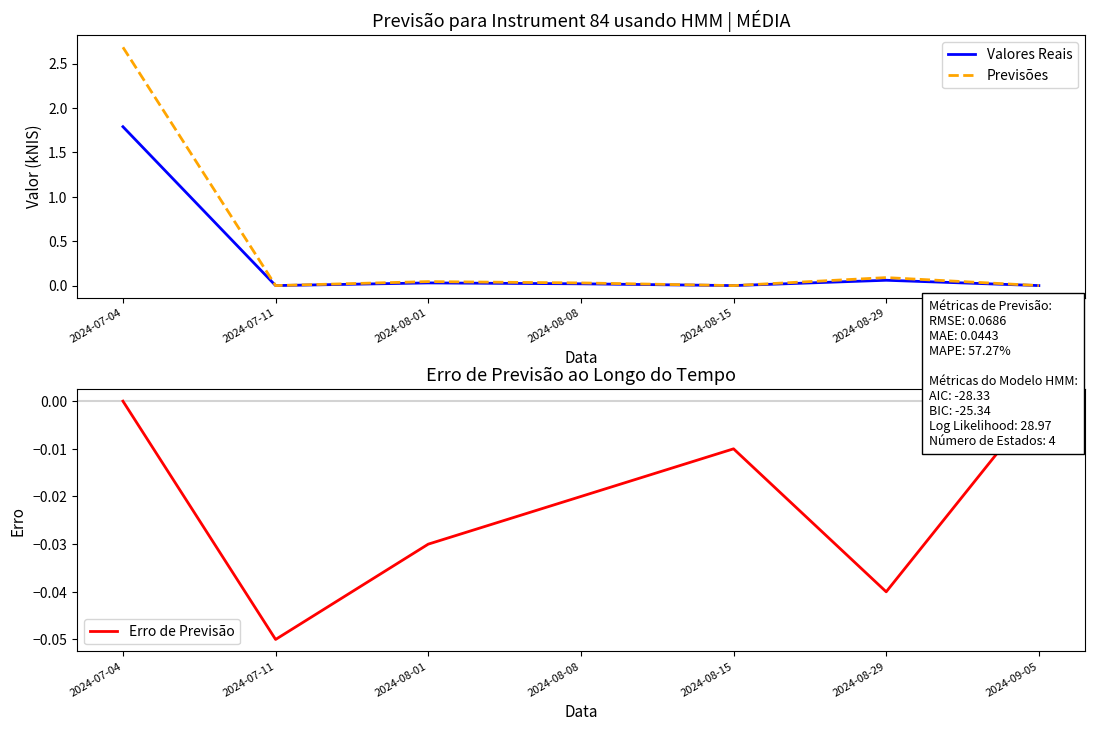

True or false: Previsões has a value of 0.0 at 2024-08-15.

True